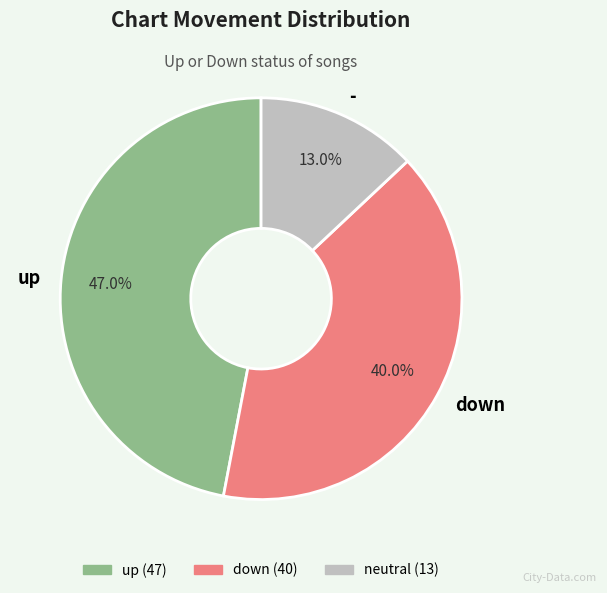

To the nearest percent, what is the difference between the largest and smallest slice percentages?

34%